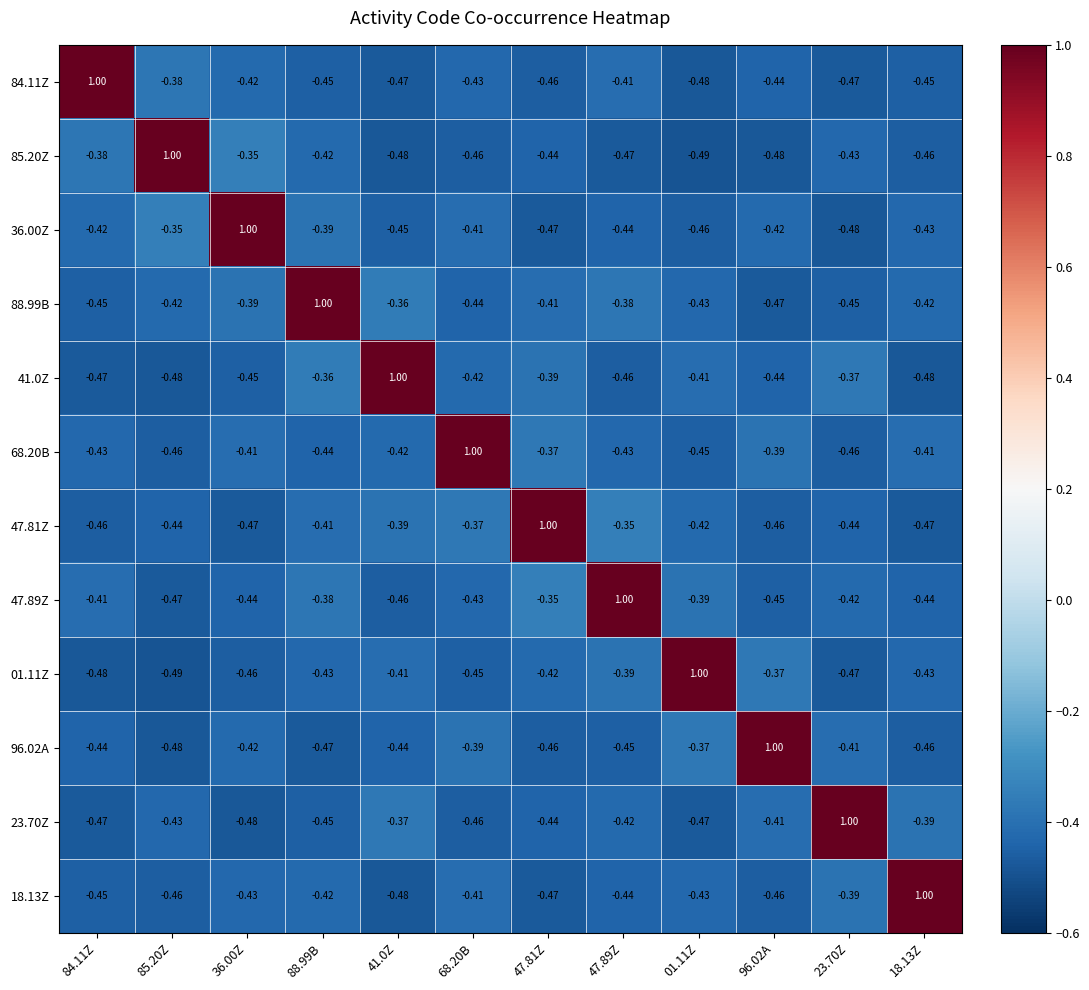

Is the value of 85.20Z at 47.89Z greater than the value of 47.81Z at 23.70Z?

No